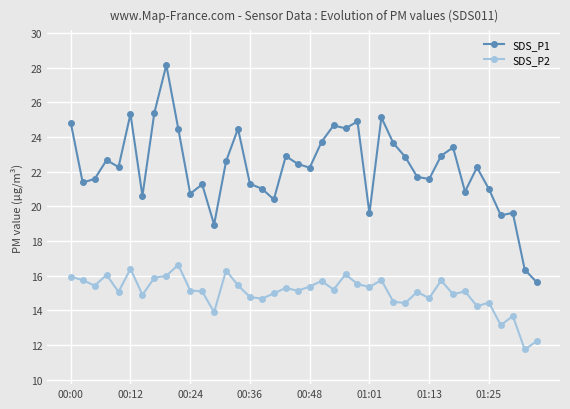

What is the minimum value shown in the chart?

11.8